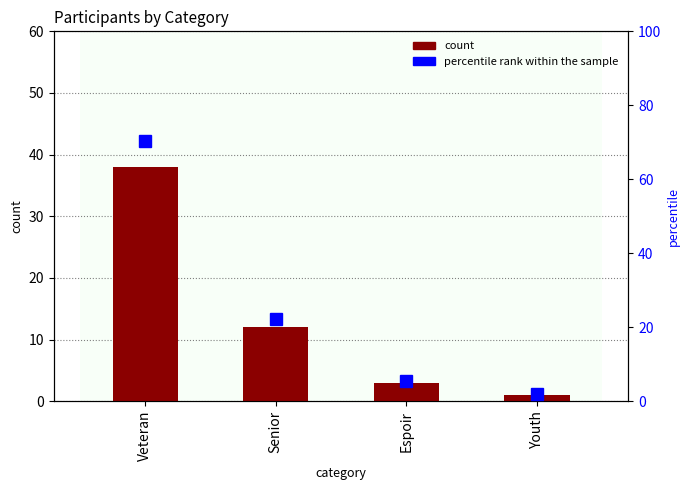

At which label is percentile rank within the sample closest to 36?

Senior